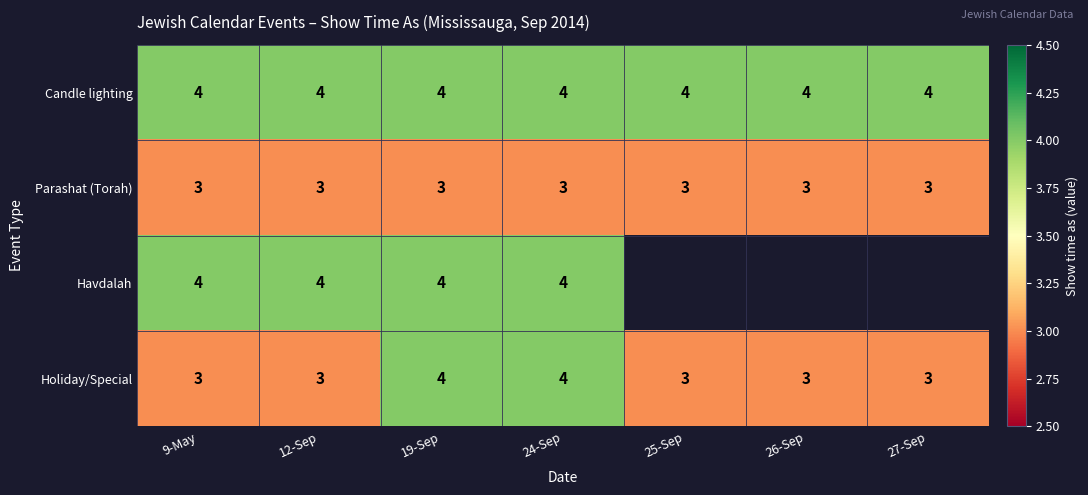

What is the greatest value displayed?

4.0